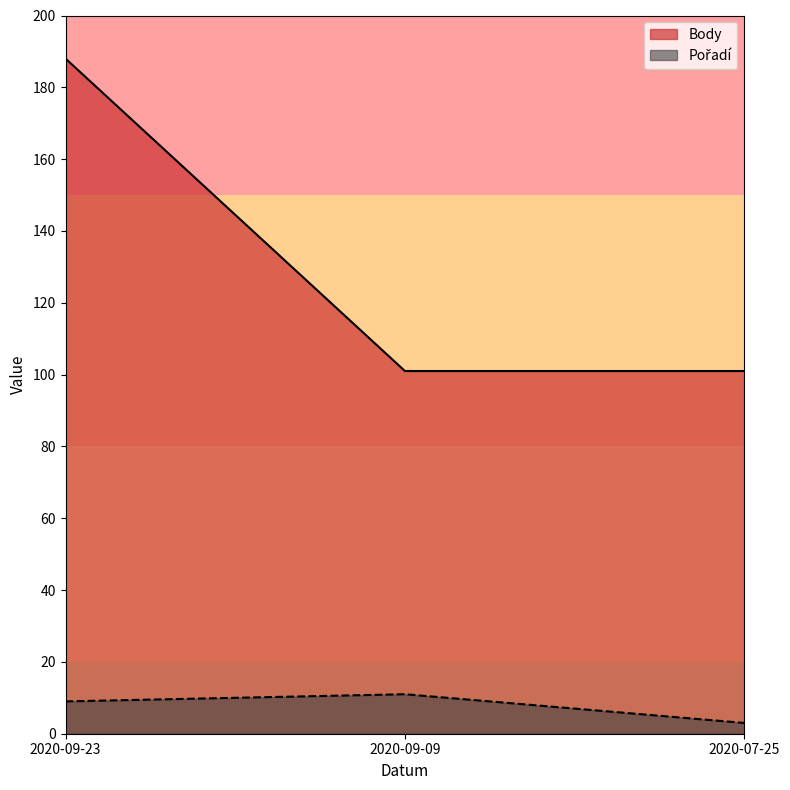

Reading left to right, extract all data points from this chart.

Body: 188	101	101
Pořadí: 9	11	3